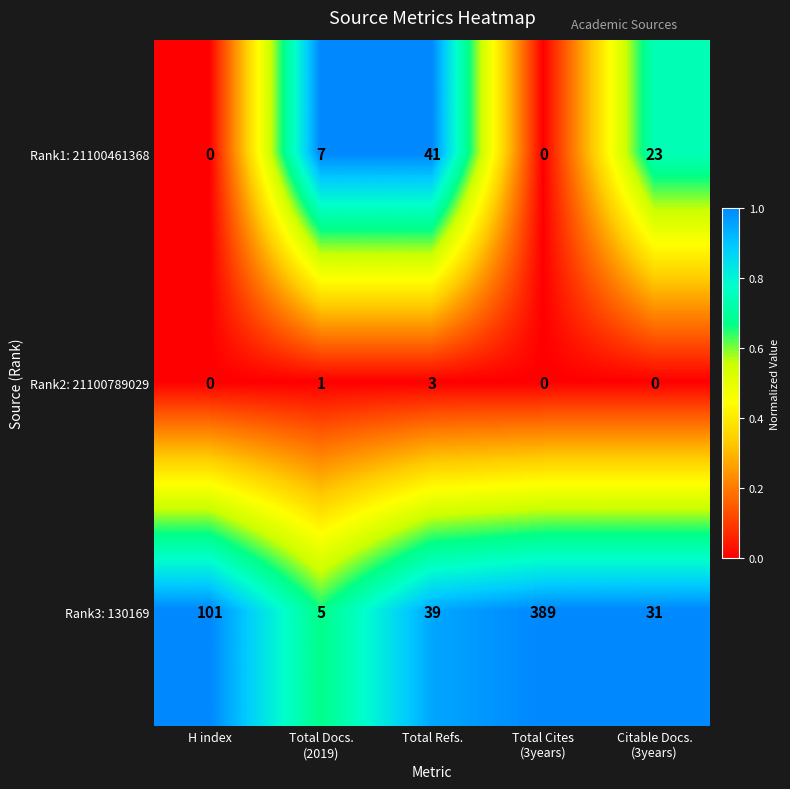

Which series has the largest total across all categories?

Rank3: 130169